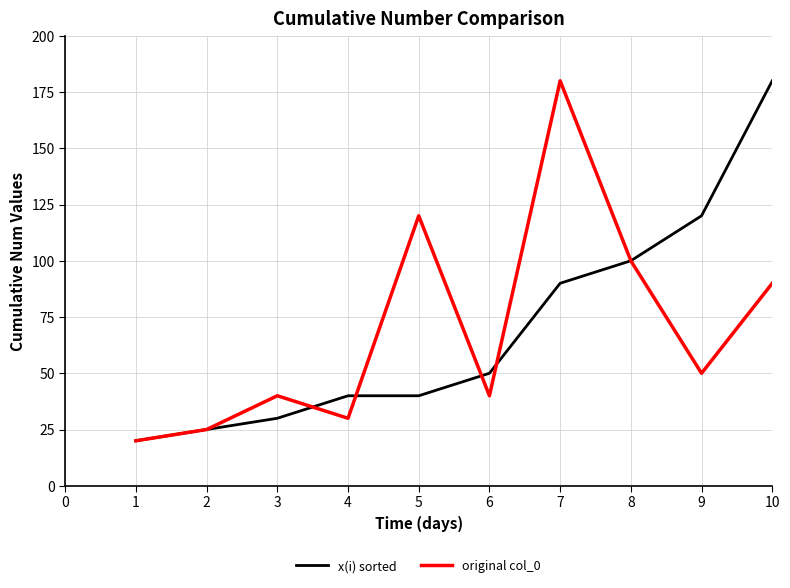

Which series changed the most between 5 and 7?

original col_0